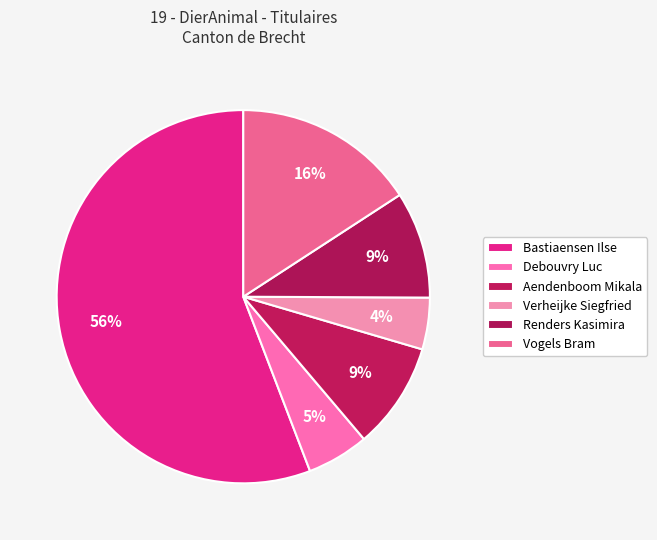

Between Debouvry Luc and Bastiaensen Ilse, which is larger?

Bastiaensen Ilse